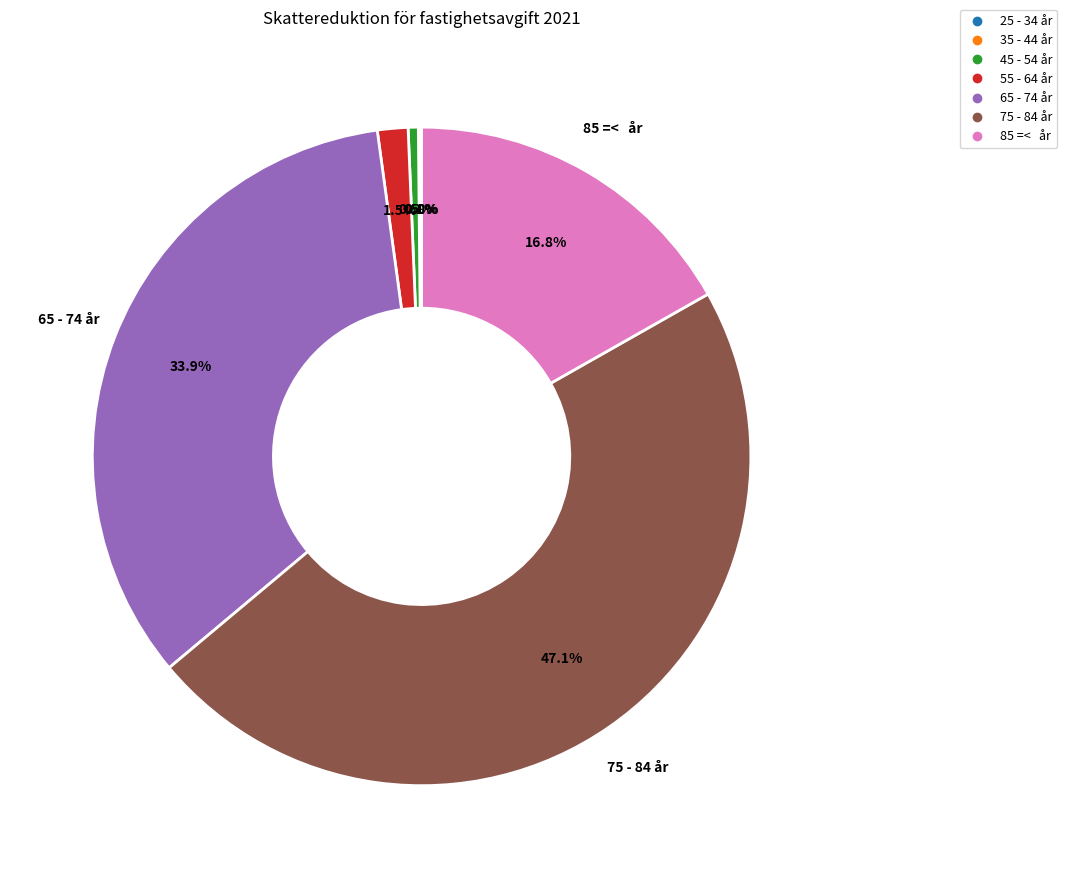

What is the total percentage of 65 - 74 år and 75 - 84 år?

81.1%